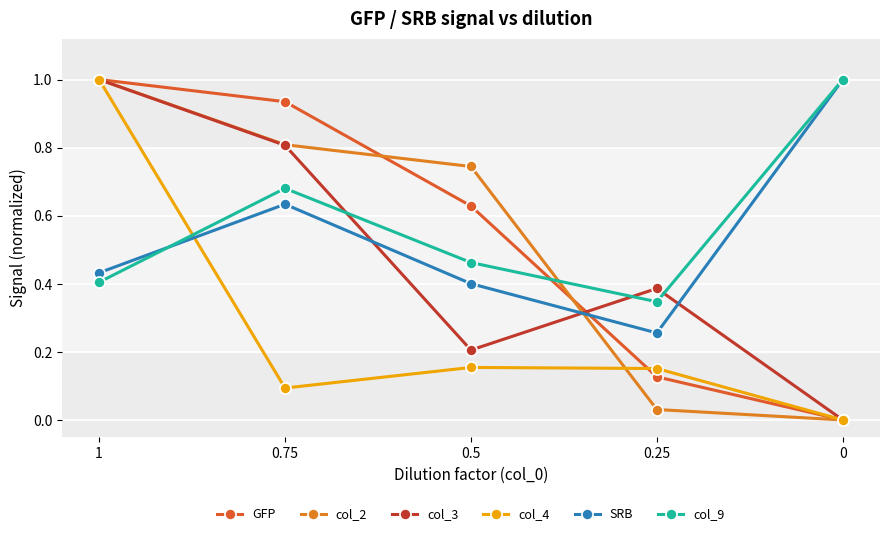

How many series are shown in this chart?

6